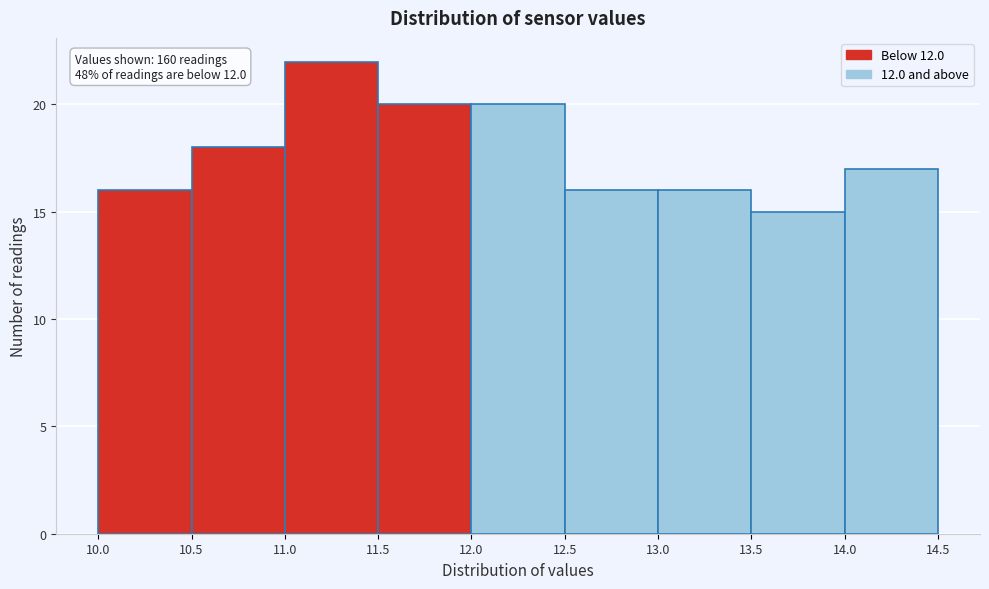

Which range on the x-axis has the tallest bar?

11.0 to 11.5